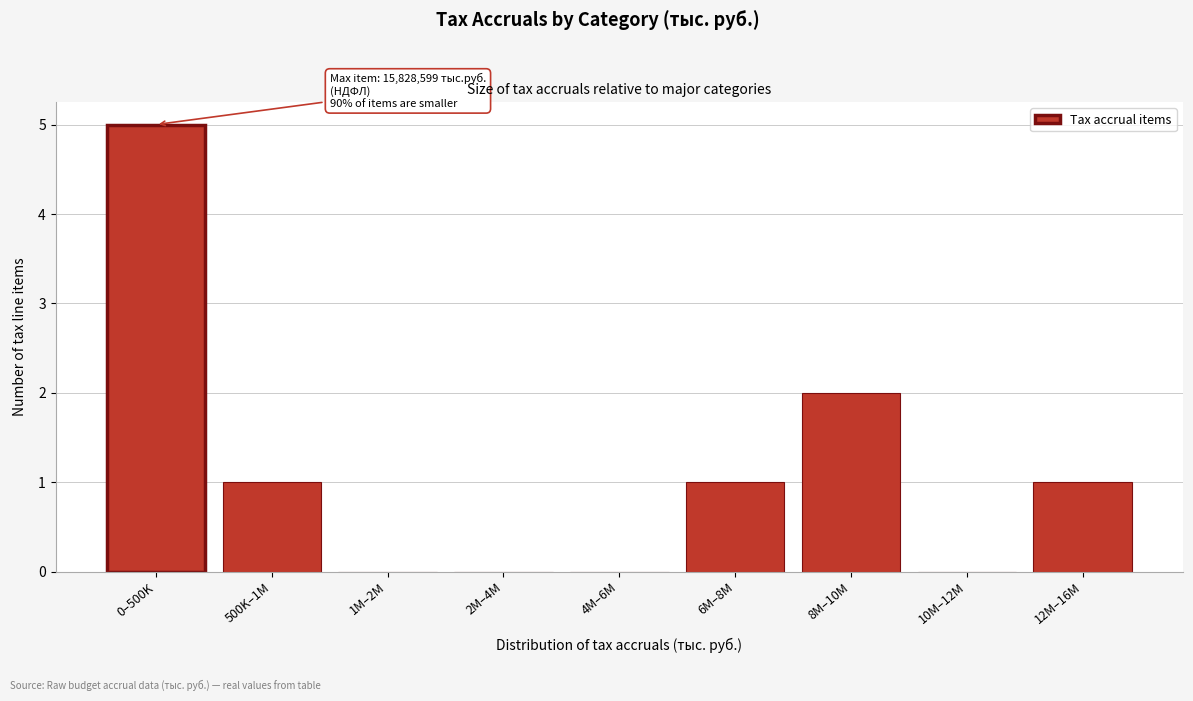

Reading right to left, extract all data points from this chart.

12M–16M=1	10M–12M=0	8M–10M=2	6M–8M=1	4M–6M=0	2M–4M=0	1M–2M=0	500K–1M=1	0–500K=5